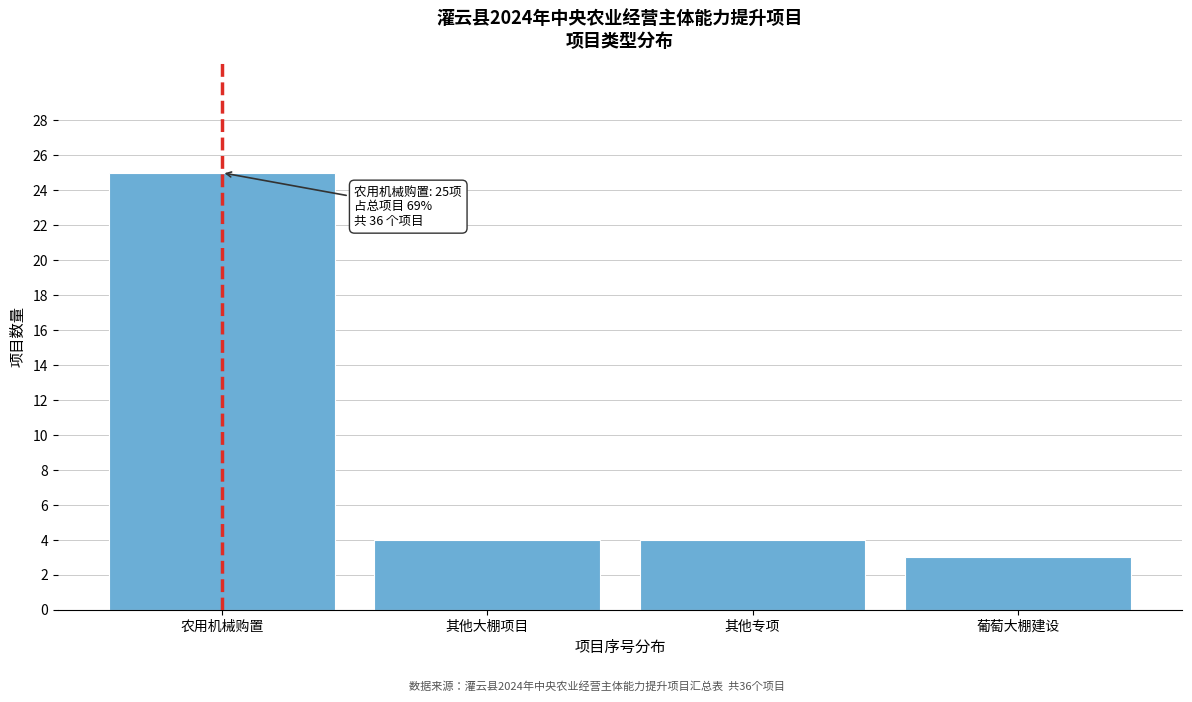

Reading left to right, transcribe all the data shown in this chart.

农用机械购置=25	其他大棚项目=4	其他专项=4	葡萄大棚建设=3